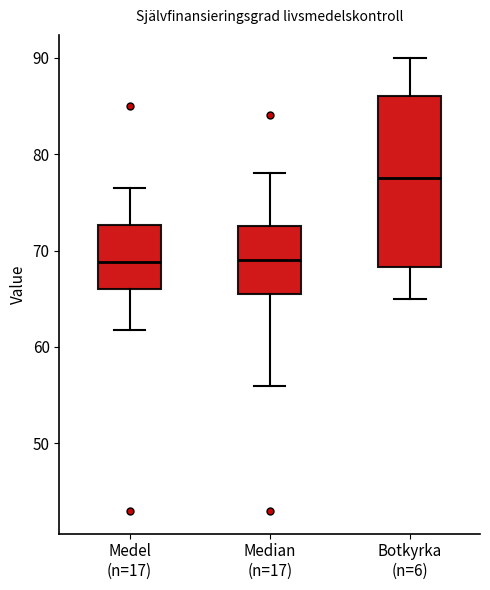

Reading left to right, read every box against the y-axis: the position of its median line, the range the box covers, and the ends of its whiskers. The values are not printed on the chart, so give them approximately, as read against the axis.

Medel (n=17): median 69, box 66 to 73, whiskers 62 to 77
Median (n=17): median 69, box 66 to 73, whiskers 56 to 78
Botkyrka (n=6): median 78, box 68 to 86, whiskers 65 to 90